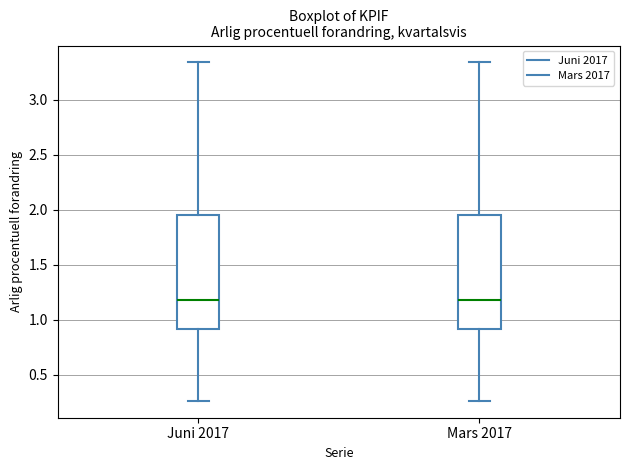

Where is the lower edge of the box for Juni 2017 on the y-axis? The values are not printed on the chart, so give them approximately, as read against the axis.

0.90